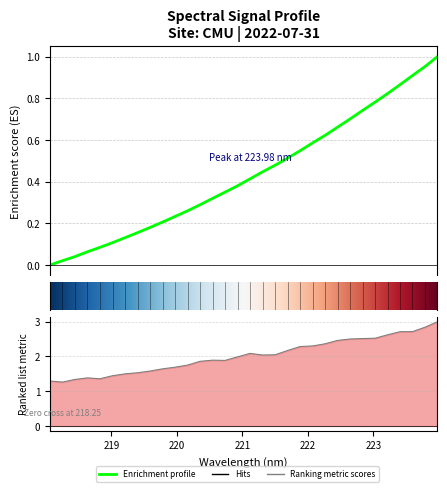

How many lines are shown in the chart?

1